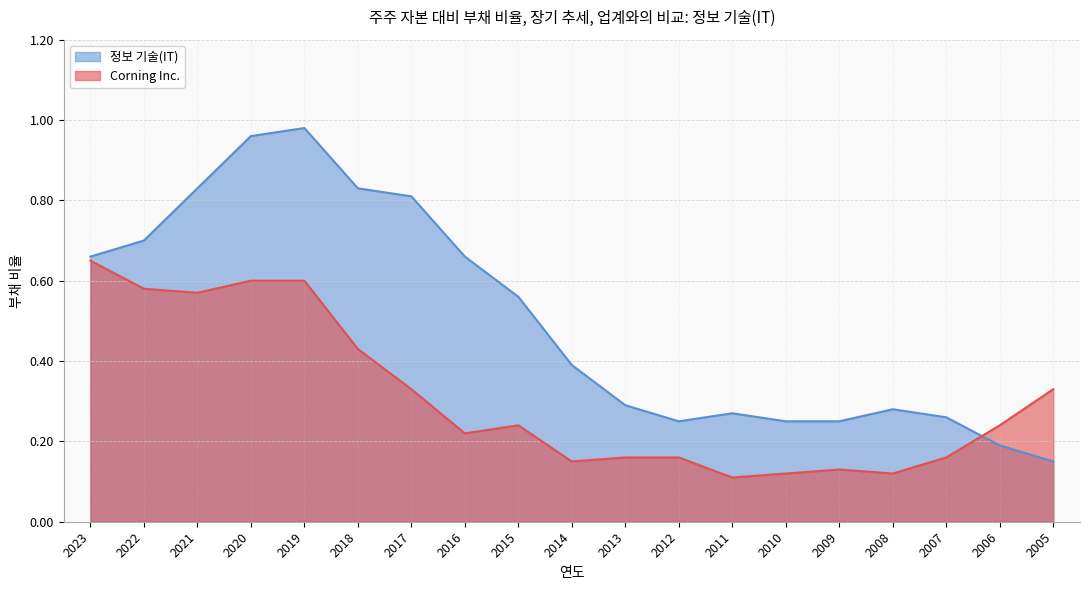

Rank the series at 2012 from lowest to highest value.

Corning Inc., 정보 기술(IT)